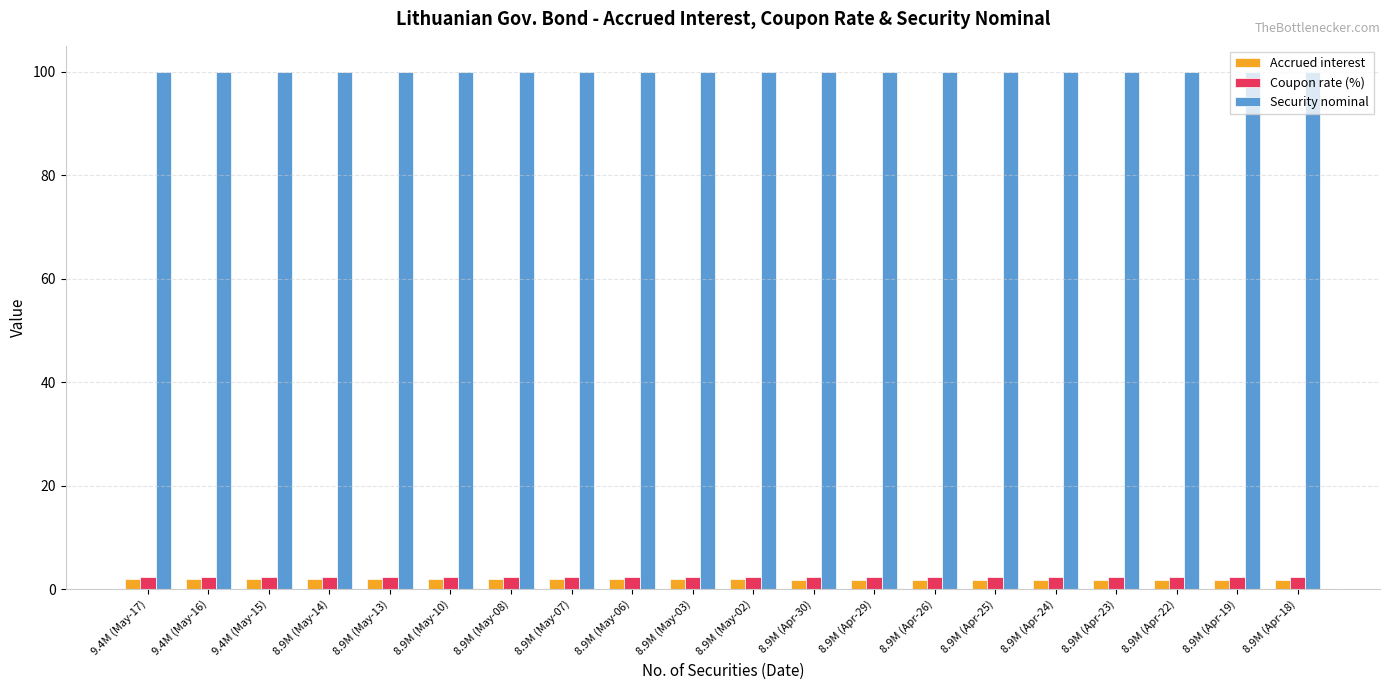

What is the minimum value for Security nominal?

100.0